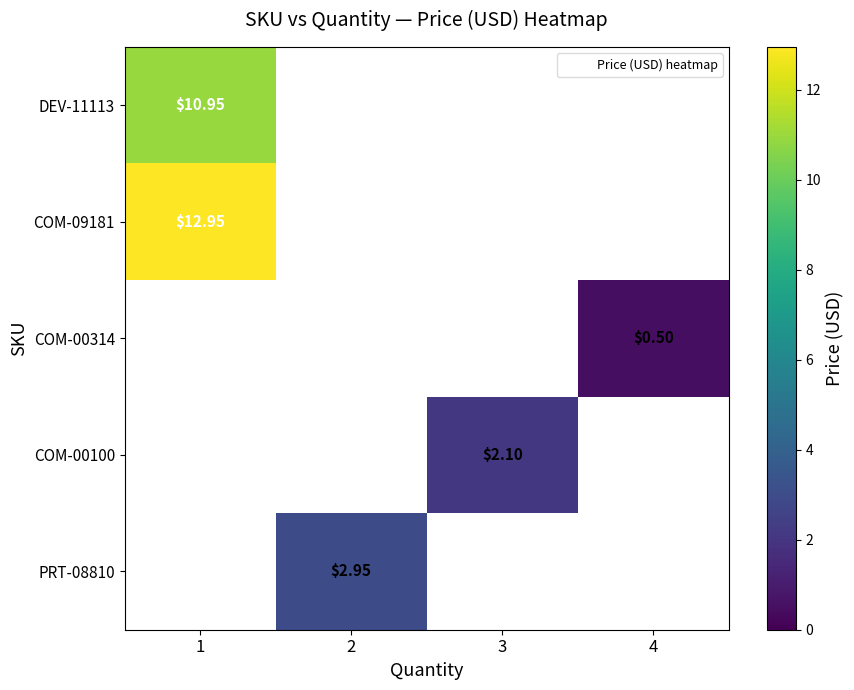

Which has a higher value, 4 or 3?

3